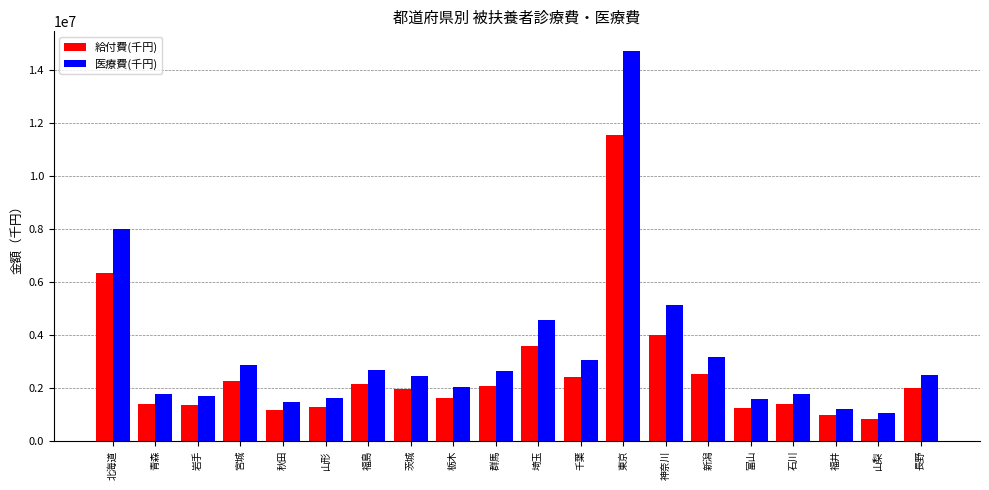

What is the total value across all series at 茨城?

4412134.4